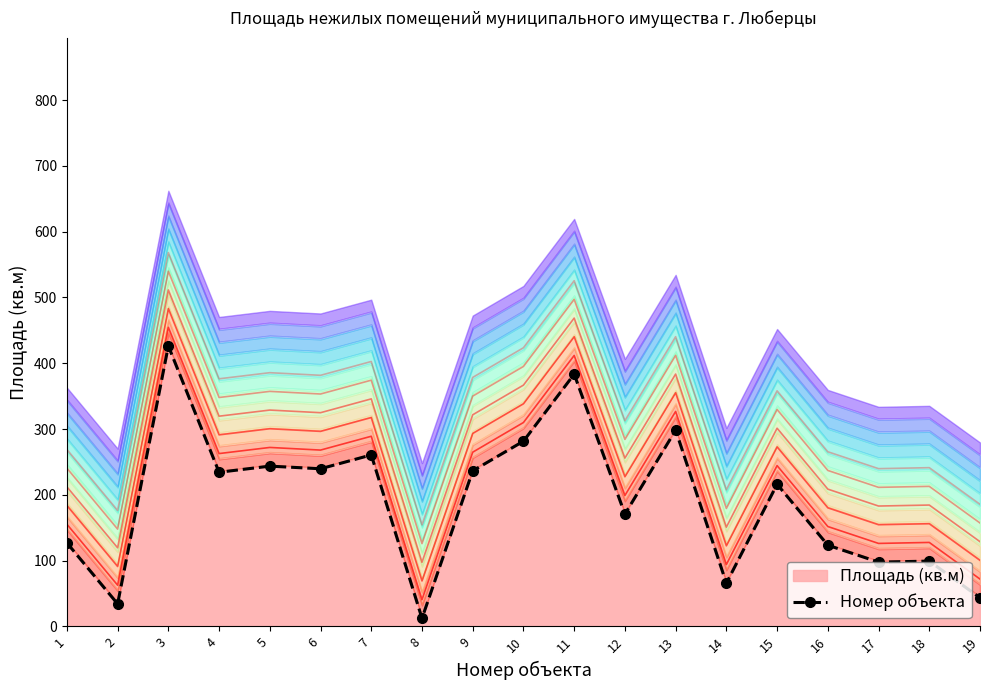

Reading left to right, what are all the values shown in this chart?

1=126.9	2=34.2	3=426.2	4=234.3	5=243.6	6=239.6	7=260.6	8=12.2	9=236.4	10=281.5	11=383.4	12=170.6	13=298.3	14=65.6	15=216.0	16=123.4	17=97.7	18=99.2	19=43.5